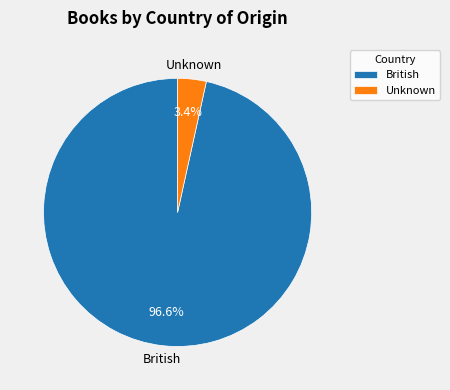

What is the majority slice?

British